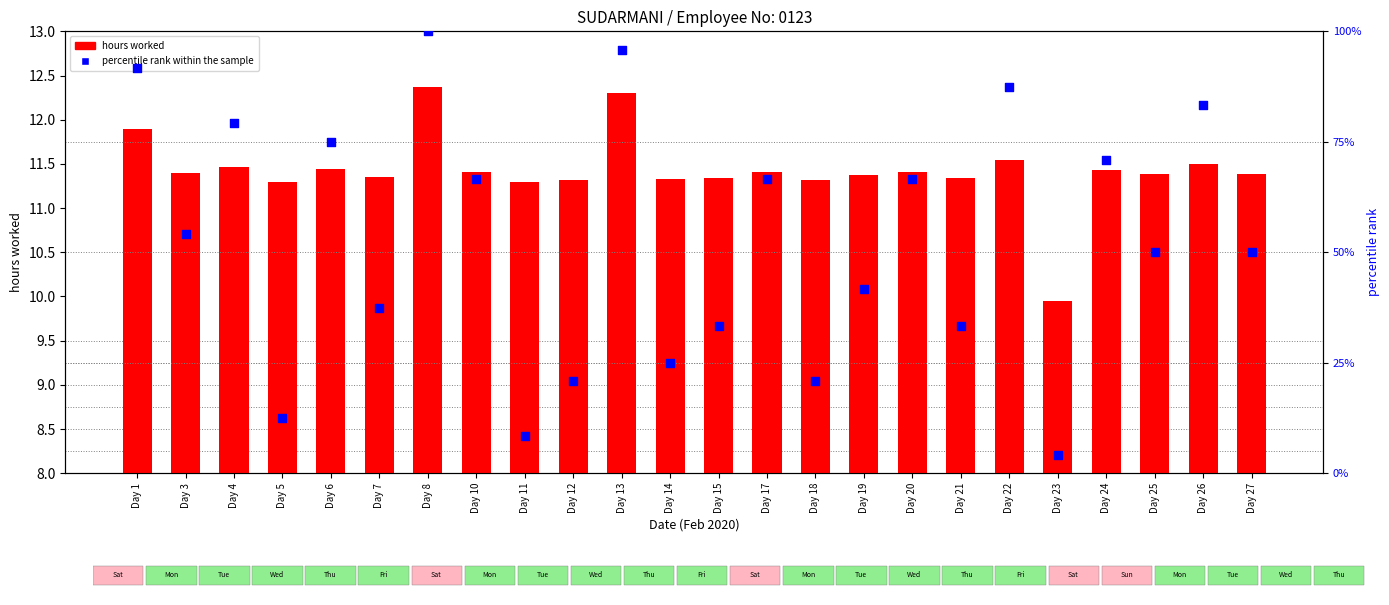

Is the value of hours worked at Day 13 greater than the value of percentile rank within the sample at Day 5?

No